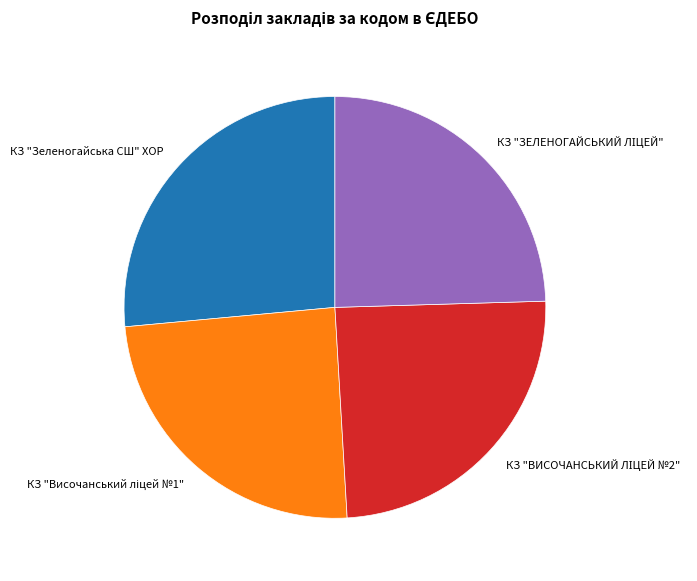

Which slice is the largest?

КЗ "Зеленогайська СШ" ХОР